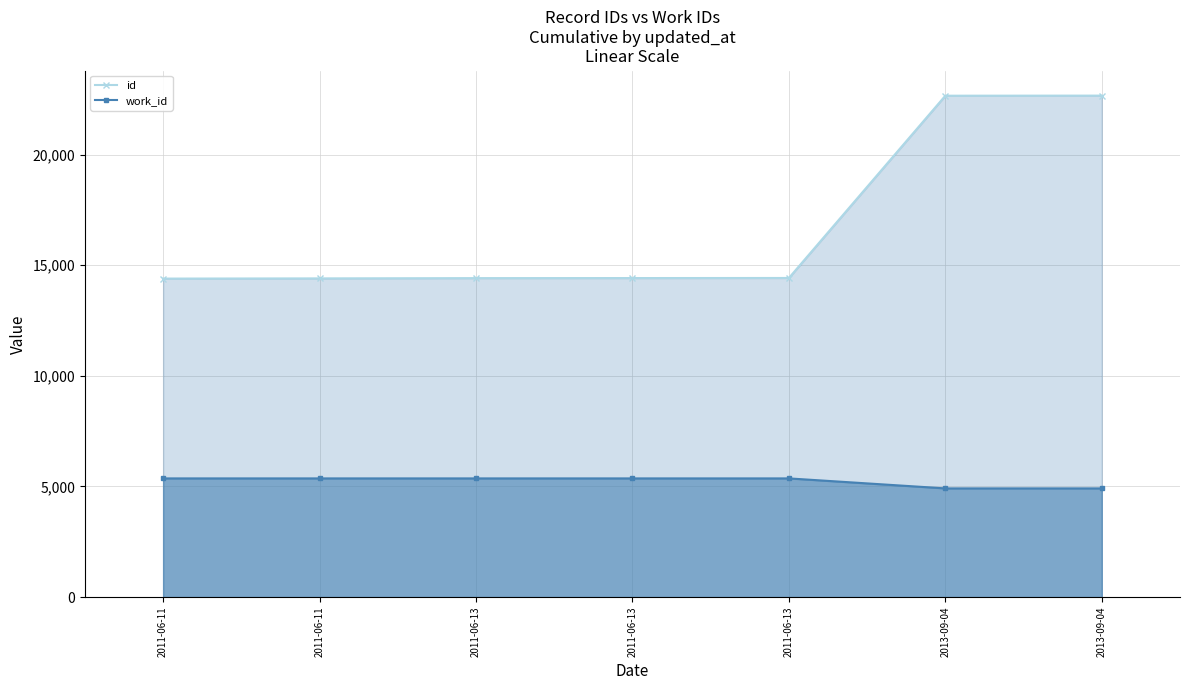

What are all the series names shown in the legend?

id, work_id